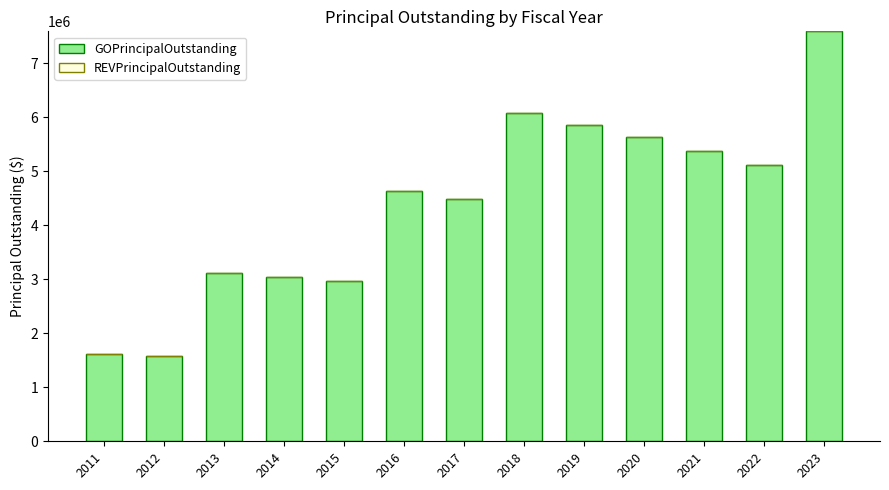

Approximately how many times larger is the value at 2021 compared to 2016?

1.2